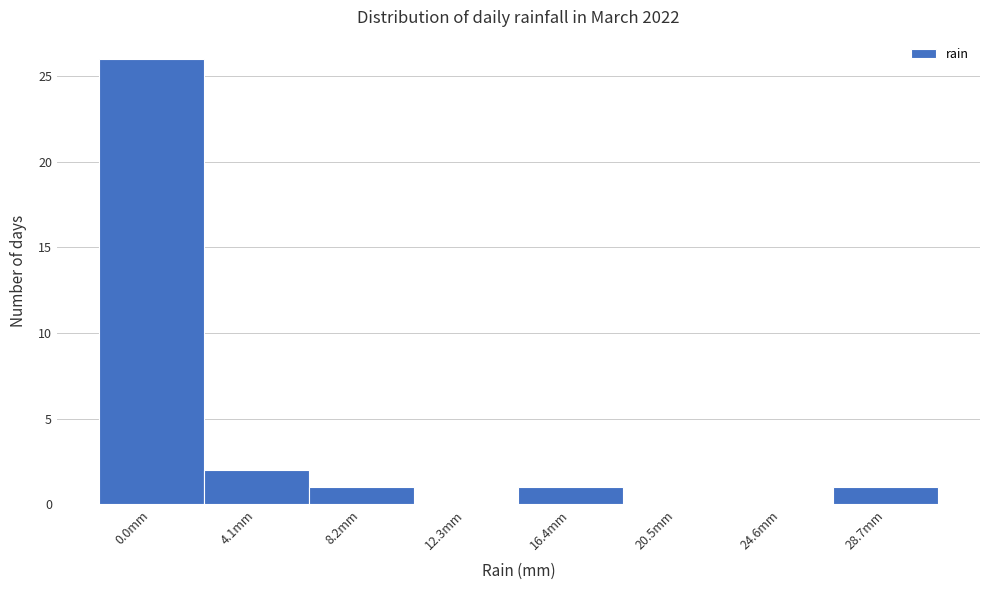

Reading right to left, list all the values displayed in this chart.

28.7mm=1	24.6mm=0	20.5mm=0	16.4mm=1	12.3mm=0	8.2mm=1	4.1mm=2	0.0mm=26